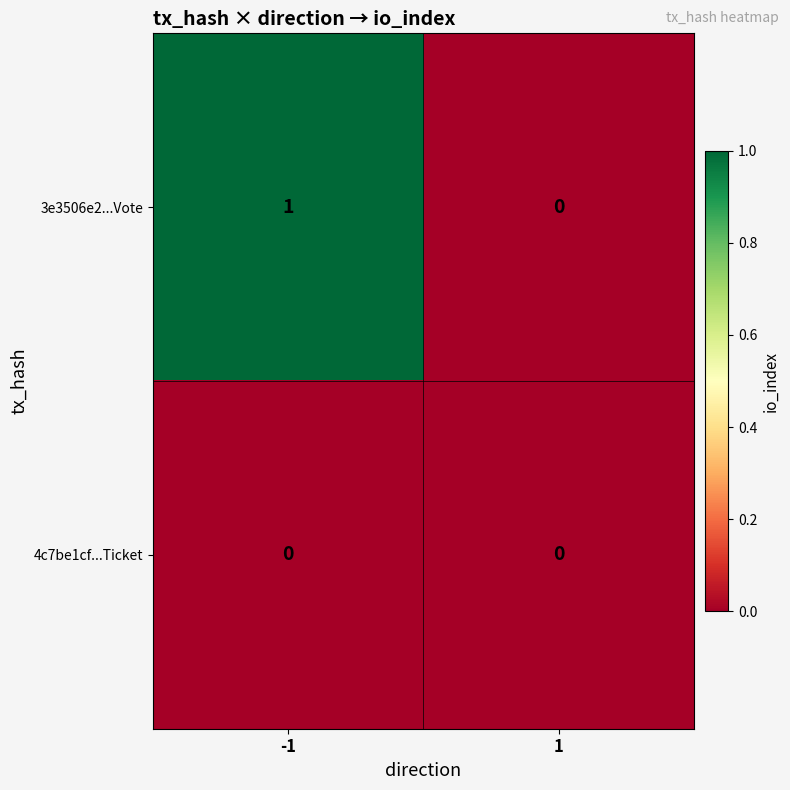

List the labels in order of 3e3506e2...Vote value, largest first.

-1, 1